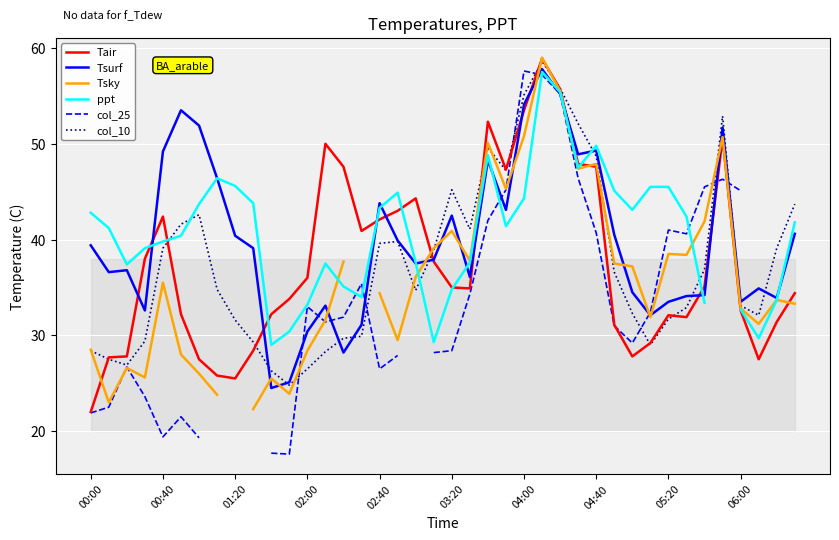

What is the value of the Tair point at the 40th from the left?

34.4